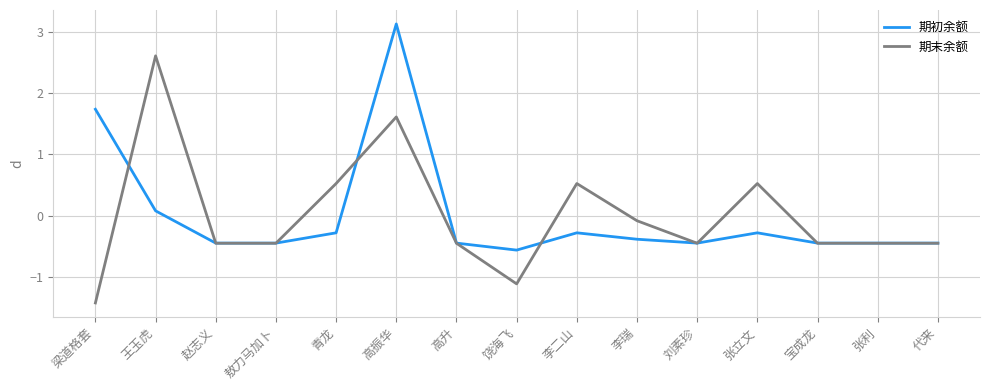

At which category does 期末余额 reach its first local peak?

王玉虎